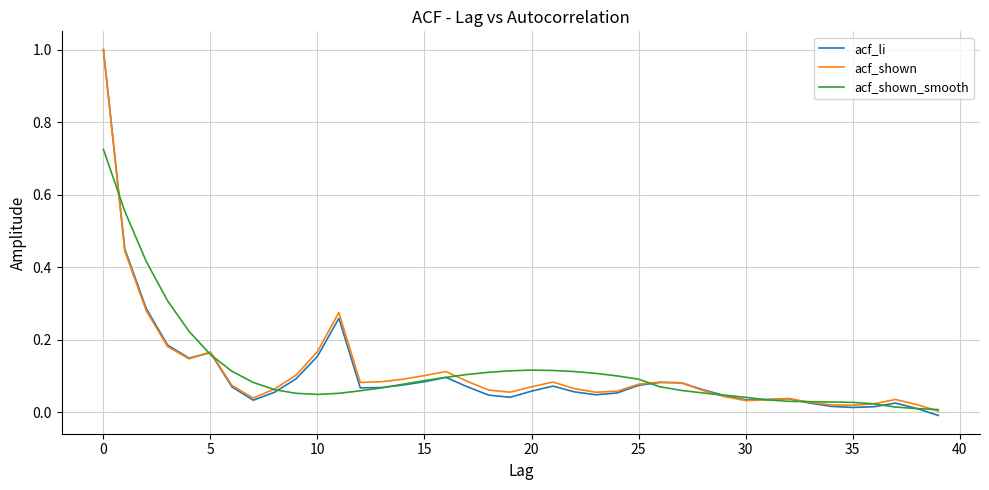

Which series has the widest spread of values?

acf_li